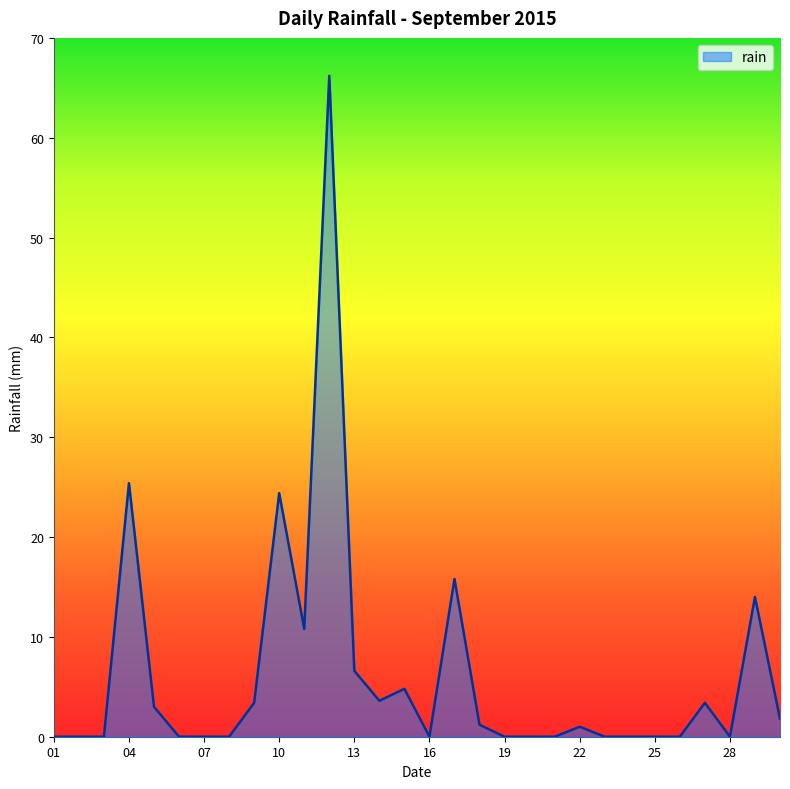

What is the maximum value shown in the chart?

66.2